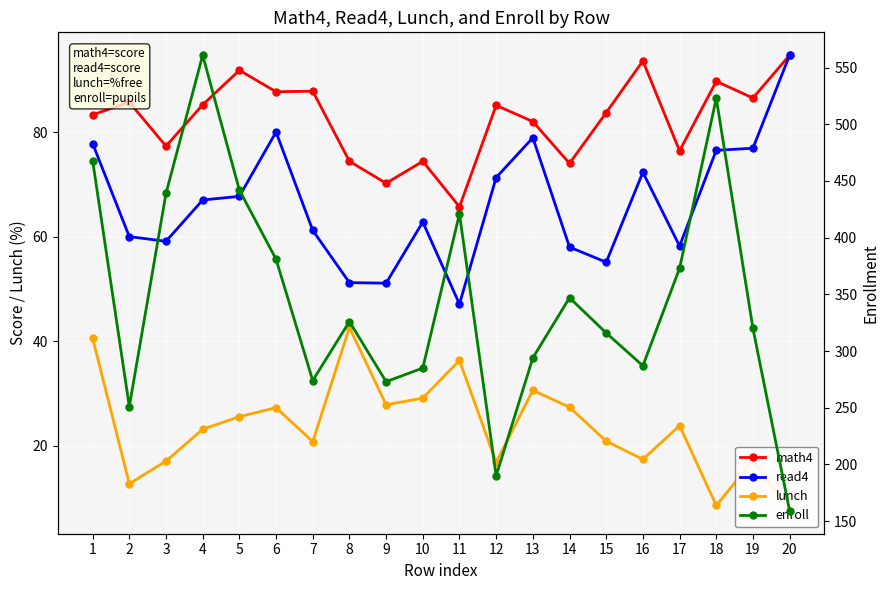

The lunch series shows 16.9 at 13. True or false?

False